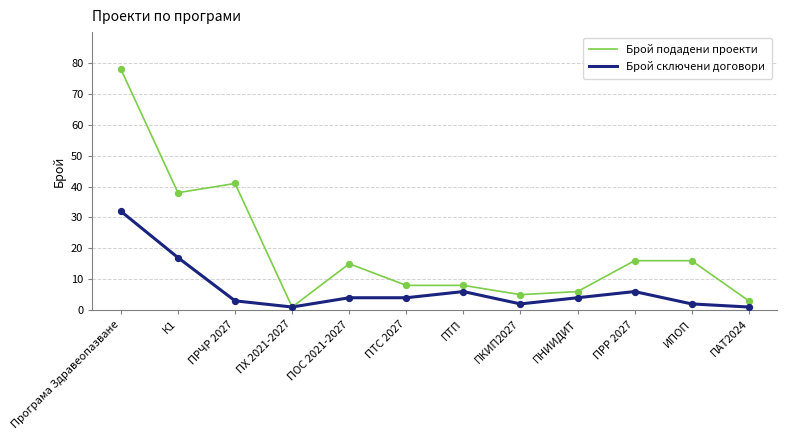

Which series has the widest spread of values?

Брой подадени проекти